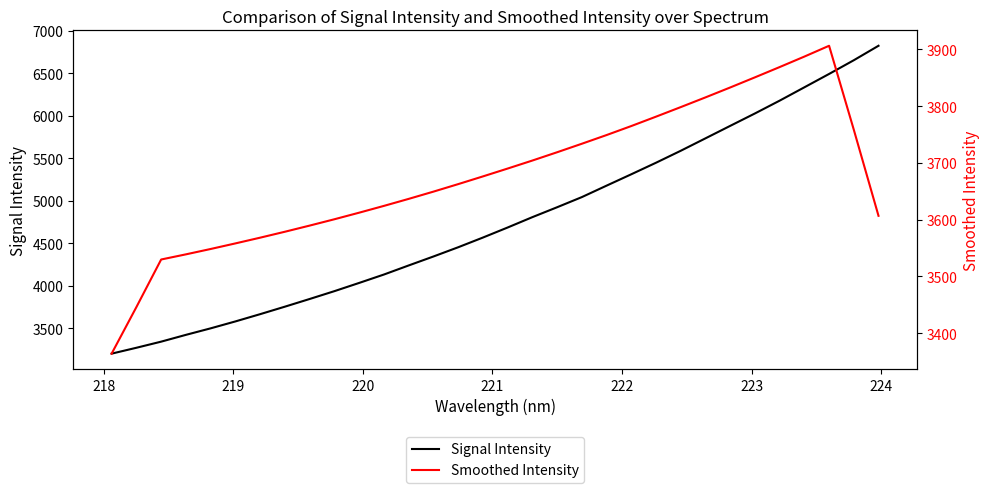

What is the maximum value for Signal Intensity?

6820.8